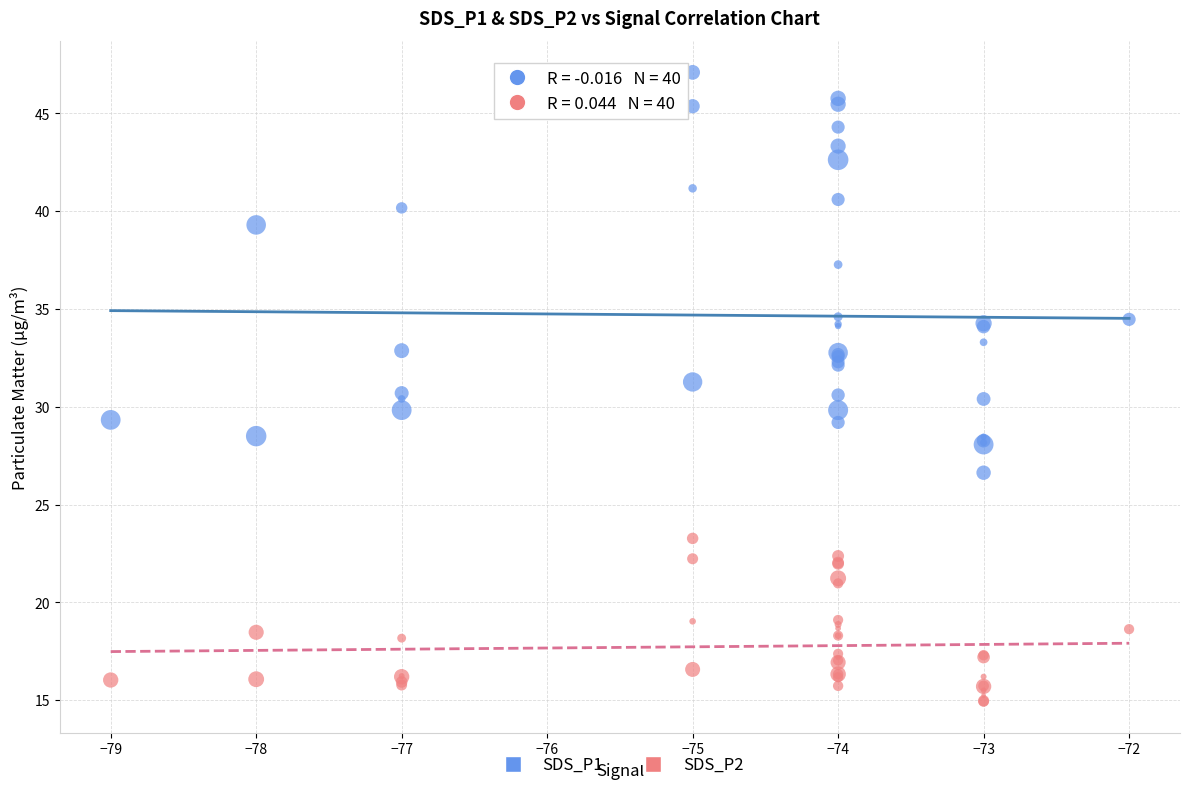

Which series has the largest Y range (max minus min)?

SDS_P1